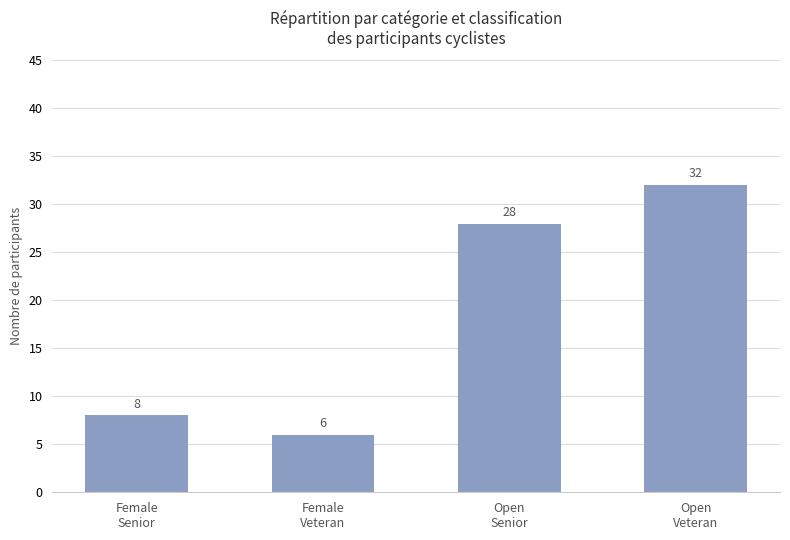

Reading left to right, what are all the values shown in this chart?

Female
Senior=8	Female
Veteran=6	Open
Senior=28	Open
Veteran=32